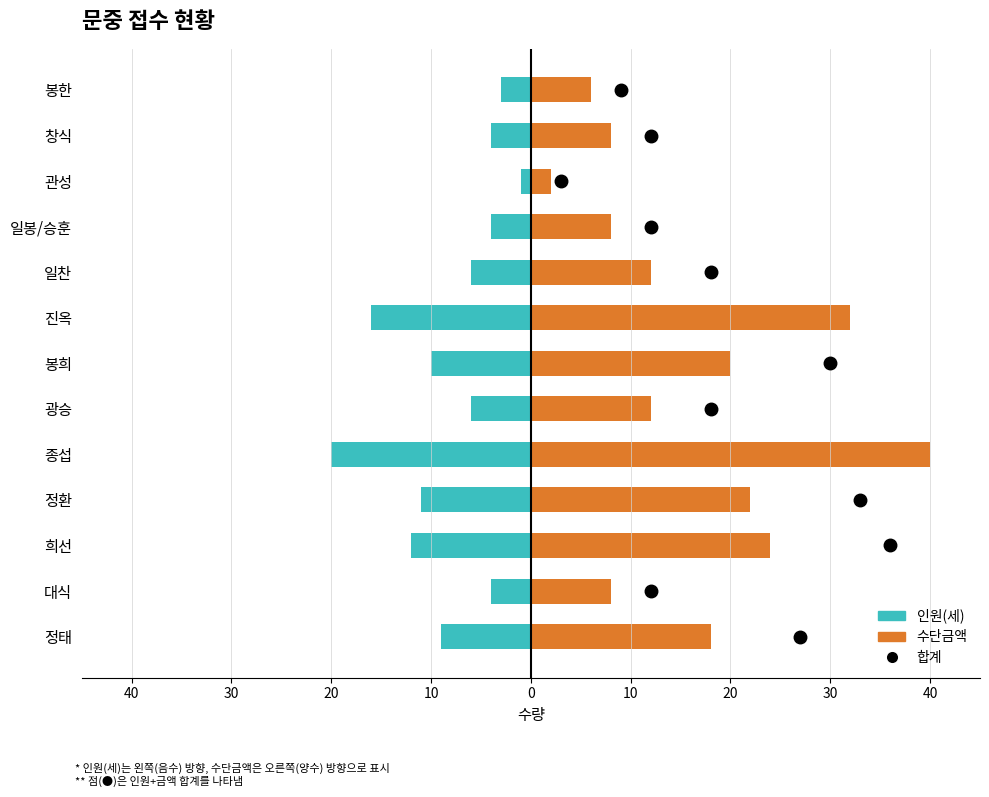

The 수단금액 series shows 12 at 대식. True or false?

False